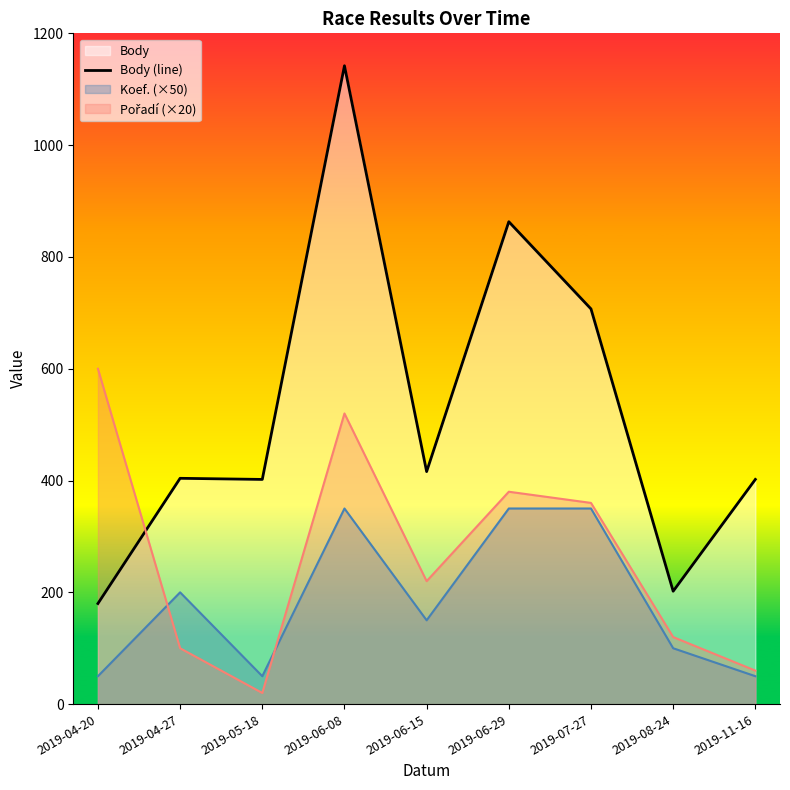

At which label does the data first exceed 404?

2019-06-08